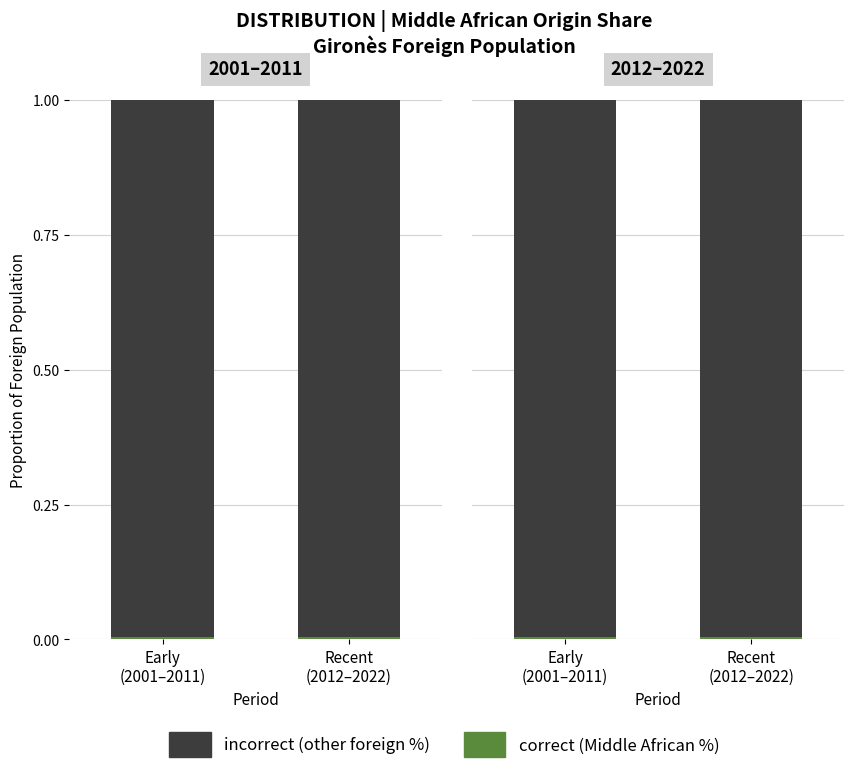

Is the value of incorrect (other foreign %) at Recent
(2012–2022) greater than the value of correct (Middle African %) at Early
(2001–2011)?

Yes